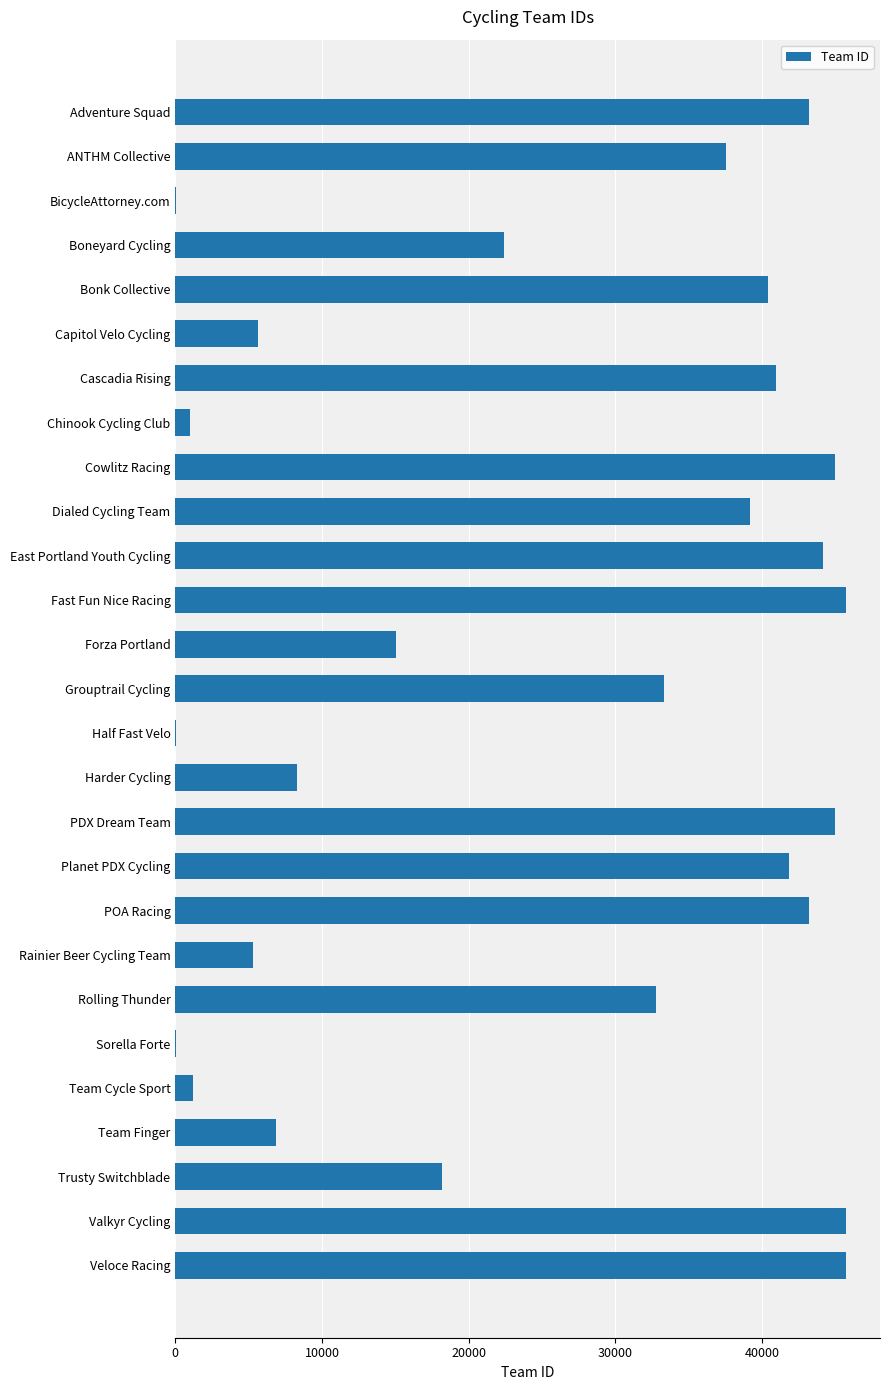

The chart shows a value of 43222 at Adventure Squad. True or false?

True